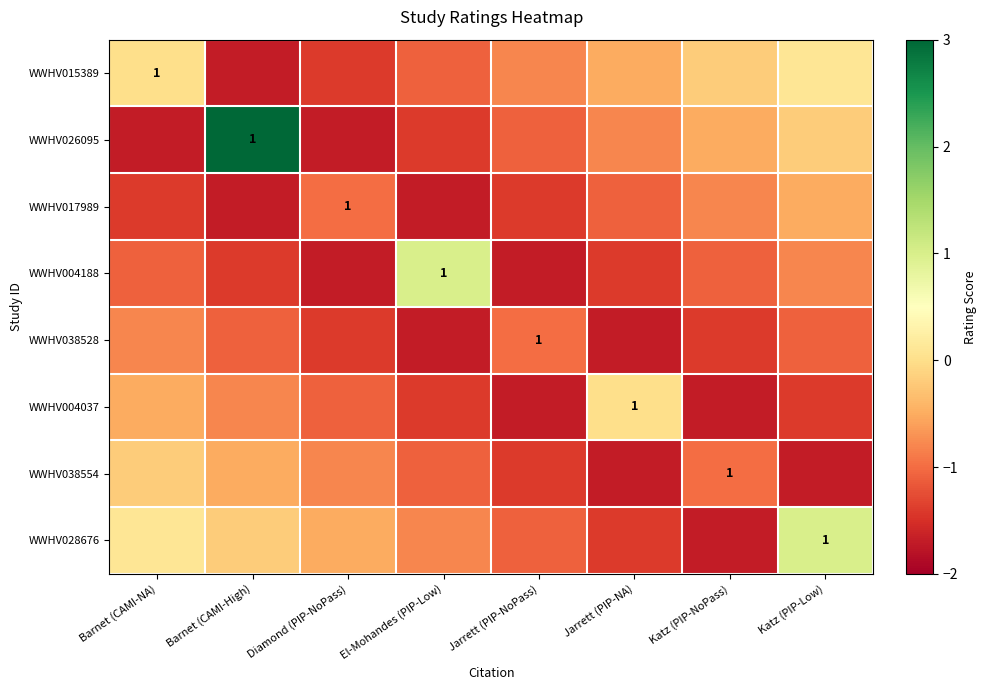

Rank the categories by WWHV004037 value from highest to lowest.

Jarrett (PIP-NA), Barnet (CAMI-NA), Barnet (CAMI-High), Diamond (PIP-NoPass), El-Mohandes (PIP-Low), Katz (PIP-Low), Jarrett (PIP-NoPass), Katz (PIP-NoPass)